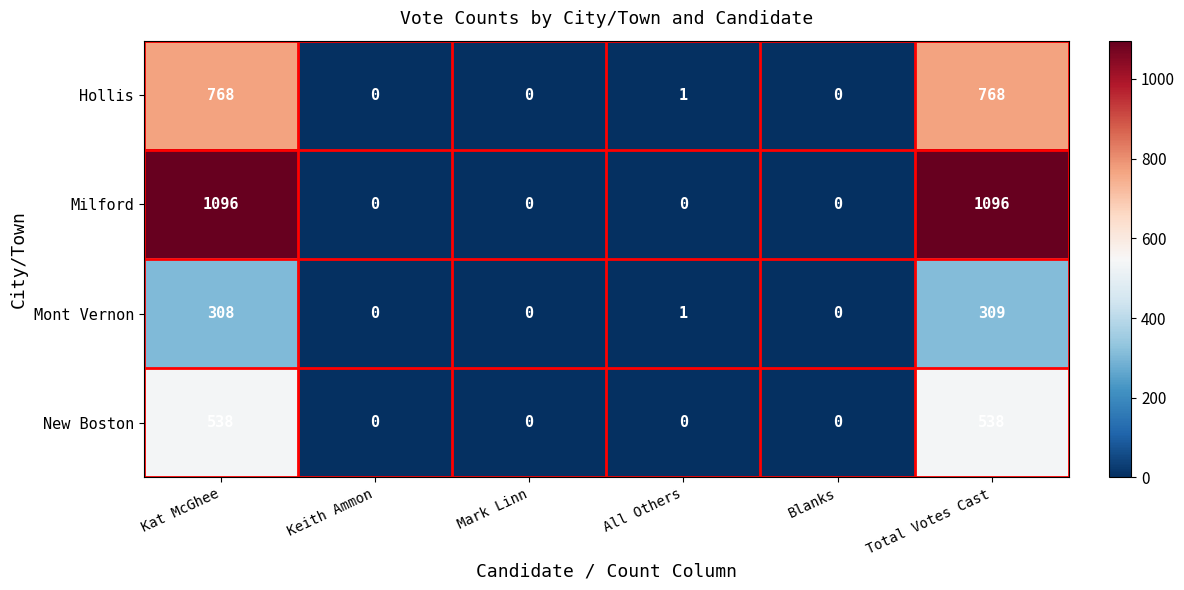

How many series are shown in this chart?

4